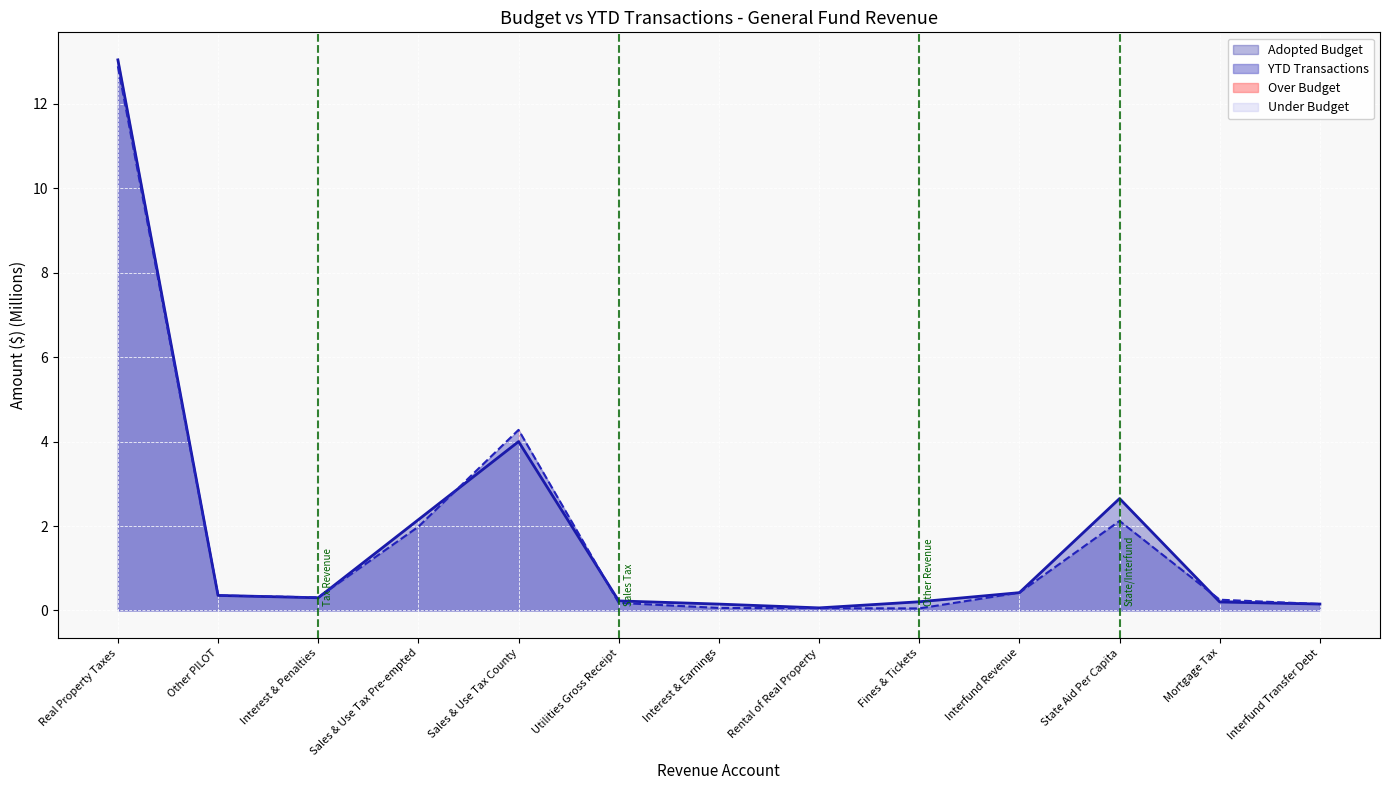

Which label corresponds to the largest value in the chart?

Real Property Taxes